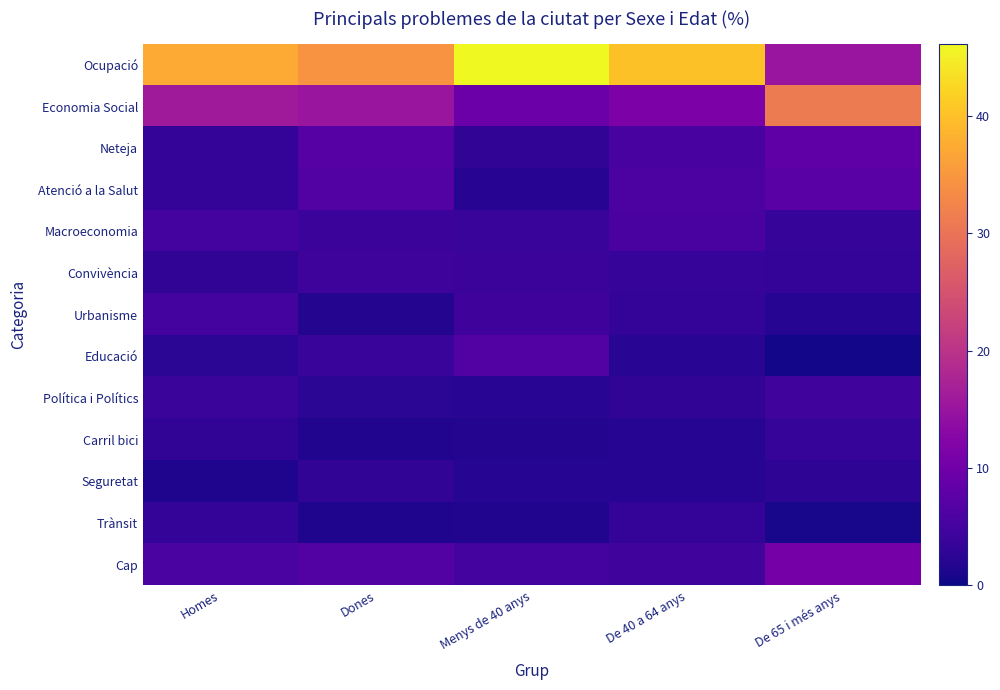

At how many categories does at least one series exceed 11?

5